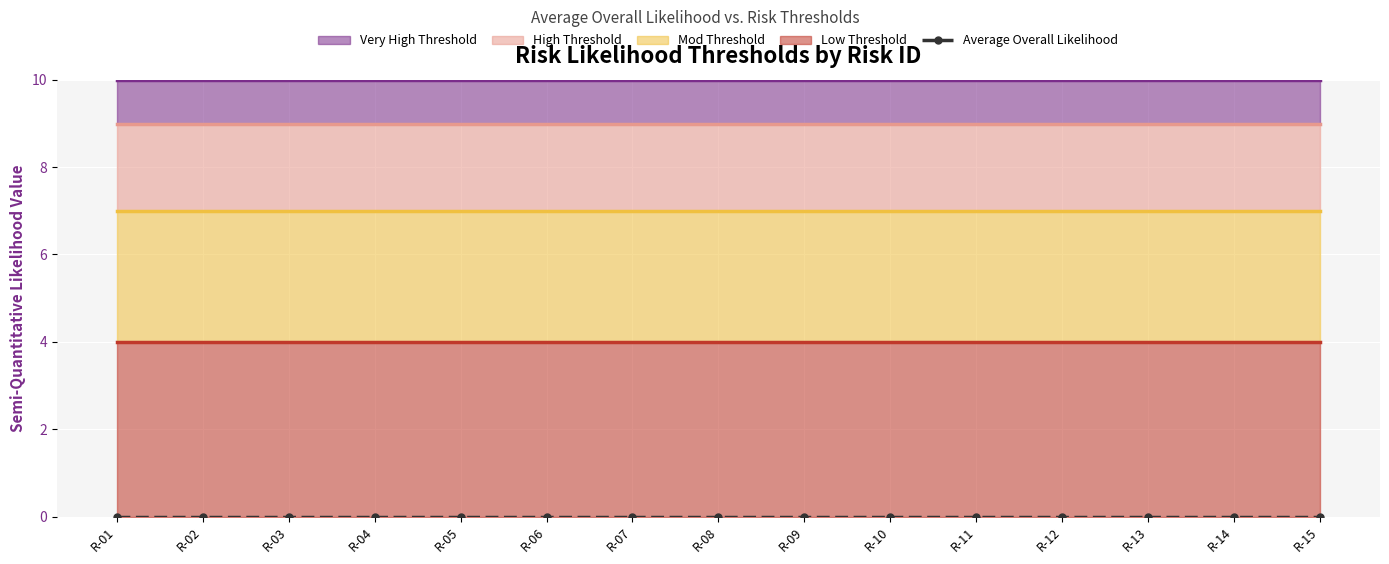

Between R-06 and R-14, which is larger?

R-06